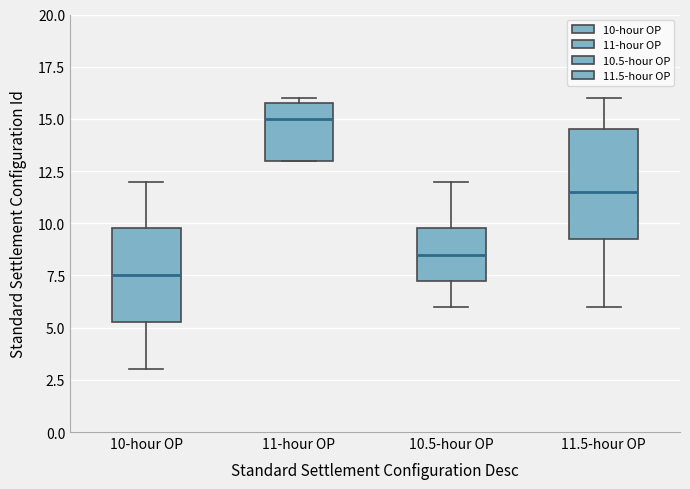

Reading left to right, read every box against the y-axis: the position of its median line, the range the box covers, and the ends of its whiskers. The values are not printed on the chart, so give them approximately, as read against the axis.

10-hour OP: median 7.5, box 5.5 to 10.0, whiskers 3.0 to 12.0
11-hour OP: median 15.0, box 13.0 to 16.0, whiskers 13.0 to 16.0 (just above the box's upper edge)
10.5-hour OP: median 8.5, box 7.5 to 10.0, whiskers 6.0 to 12.0
11.5-hour OP: median 11.5, box 9.5 to 14.5, whiskers 6.0 to 16.0